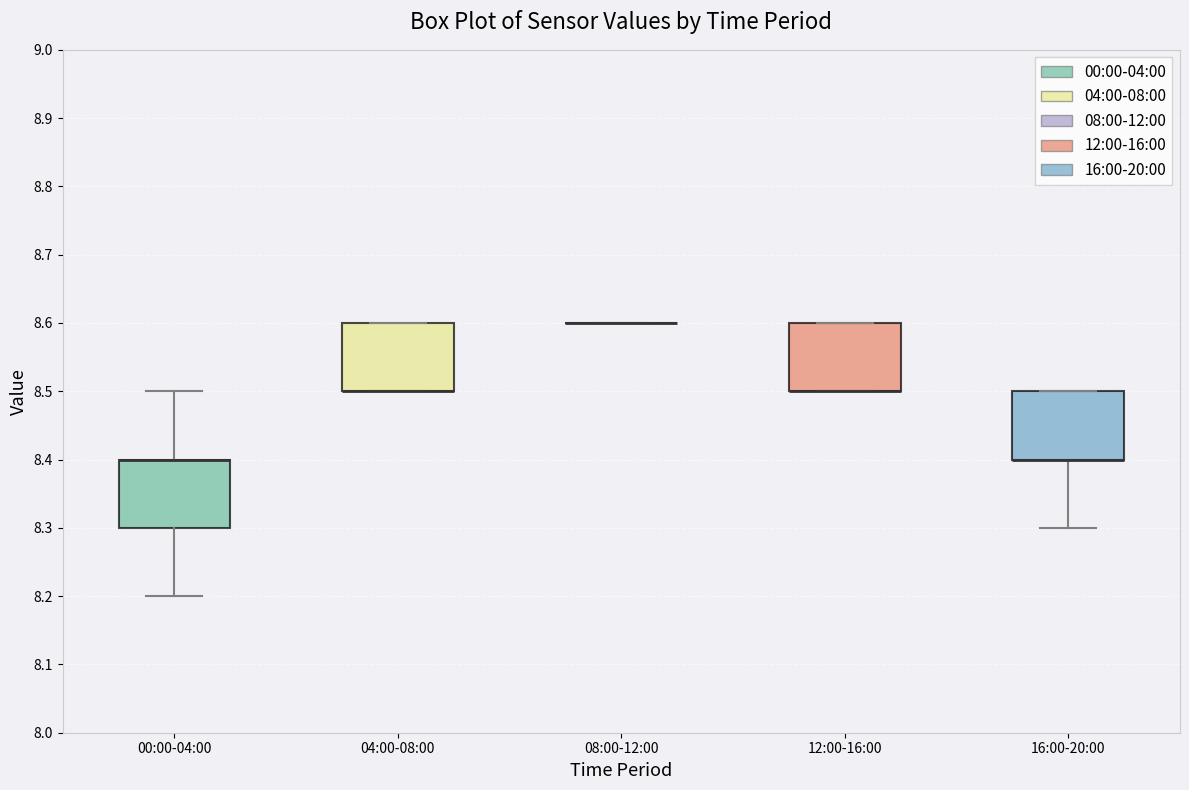

Reading left to right, read every box against the y-axis: the position of its median line, the range the box covers, and the ends of its whiskers. The values are not printed on the chart, so give them approximately, as read against the axis.

00:00-04:00: median 8.4 (drawn on the box's upper edge), box 8.3 to 8.4, whiskers 8.2 to 8.5
04:00-08:00: median 8.5 (drawn on the box's lower edge), box 8.5 to 8.6, whiskers 8.5 to 8.6
08:00-12:00: box collapsed to a line at 8.6, whiskers 8.6 to 8.6
12:00-16:00: median 8.5 (drawn on the box's lower edge), box 8.5 to 8.6, whiskers 8.5 to 8.6
16:00-20:00: median 8.4 (drawn on the box's lower edge), box 8.4 to 8.5, whiskers 8.3 to 8.5